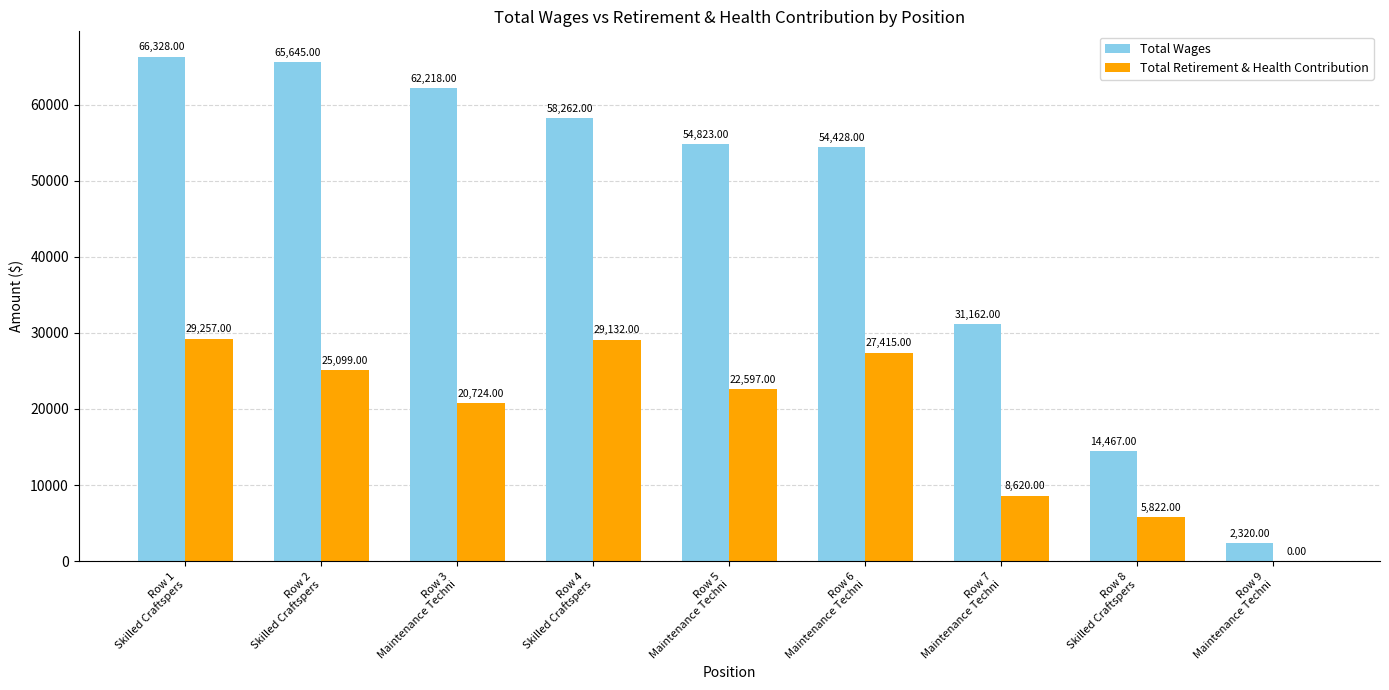

What is the highest value of the Total Wages series?

66328